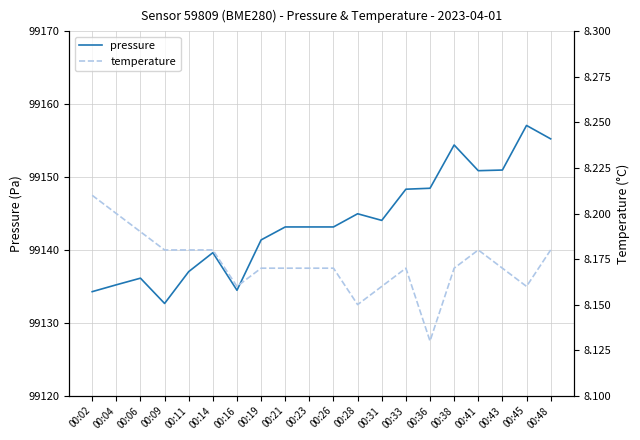

Between 00:16 and 00:36, which series saw the biggest shift?

pressure